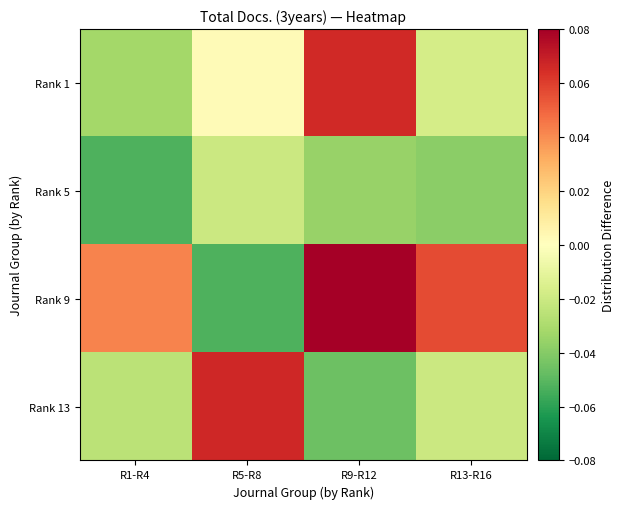

Which series changed the most between R5-R8 and R13-R16?

Rank 9